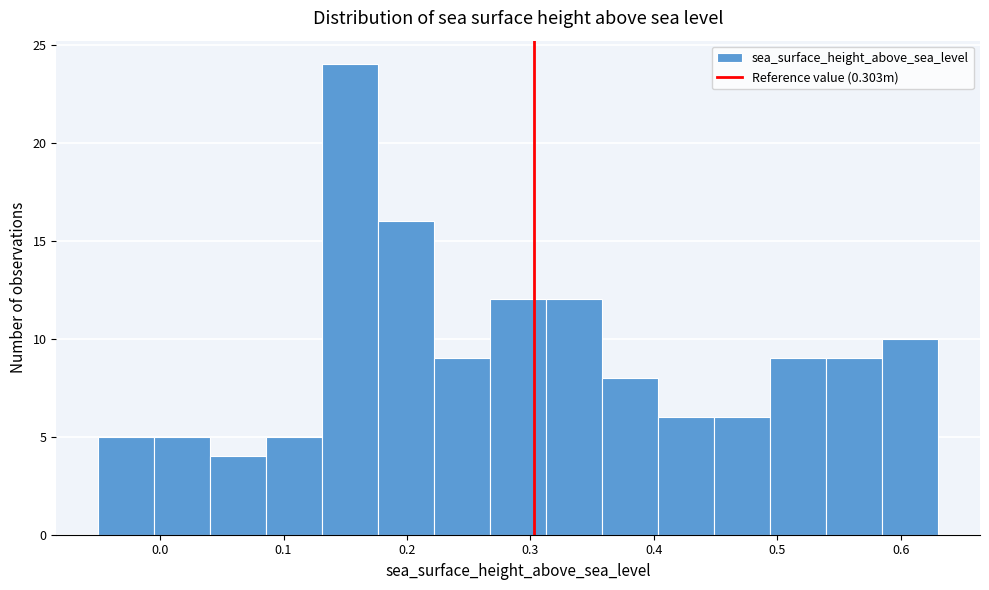

Reading left to right, list every bar in this chart as the range it spans on the x-axis followed by its height. Neither the bar edges nor the heights are printed on the chart, so give them approximately, as read against the axes.

-0.05 to 0.00: 5
0.00 to 0.04: 5
0.04 to 0.09: 4
0.09 to 0.13: 5
0.13 to 0.18: 24
0.18 to 0.22: 16
0.22 to 0.27: 9
0.27 to 0.31: 12
0.31 to 0.36: 12
0.36 to 0.40: 8
0.40 to 0.45: 6
0.45 to 0.49: 6
0.49 to 0.54: 9
0.54 to 0.58: 9
0.58 to 0.63: 10